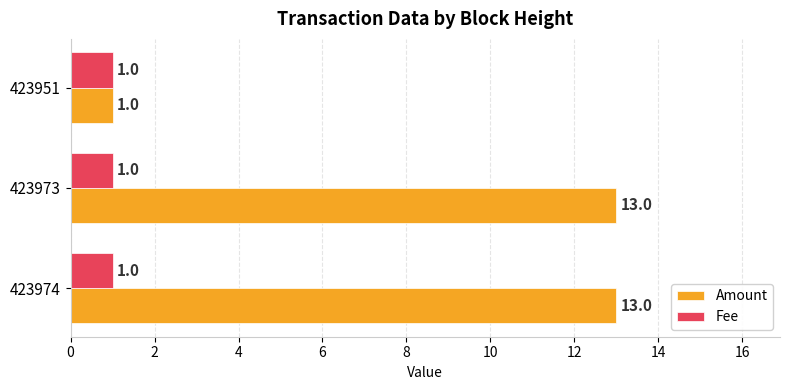

Is it true that Amount equals 13 at 423973?

True